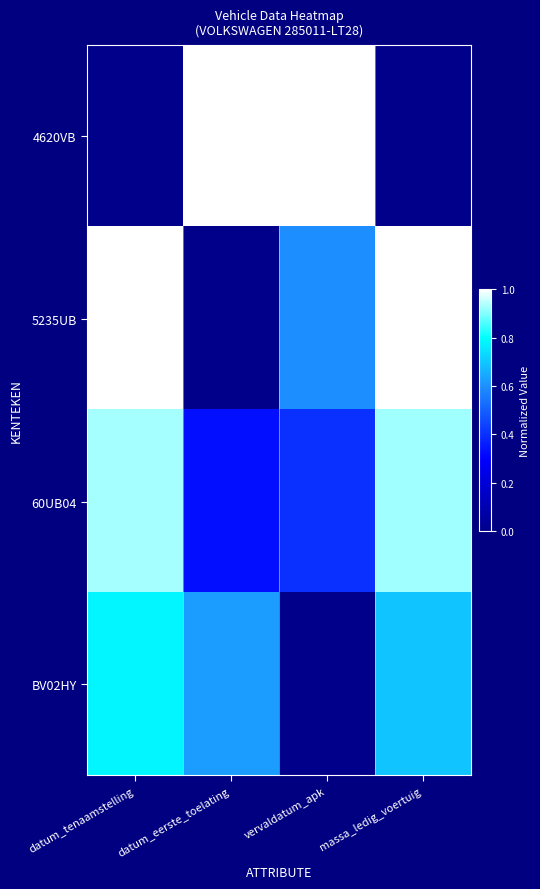

At vervaldatum_apk, list the series in order from largest to smallest.

4620VB, 5235UB, 60UB04, BV02HY